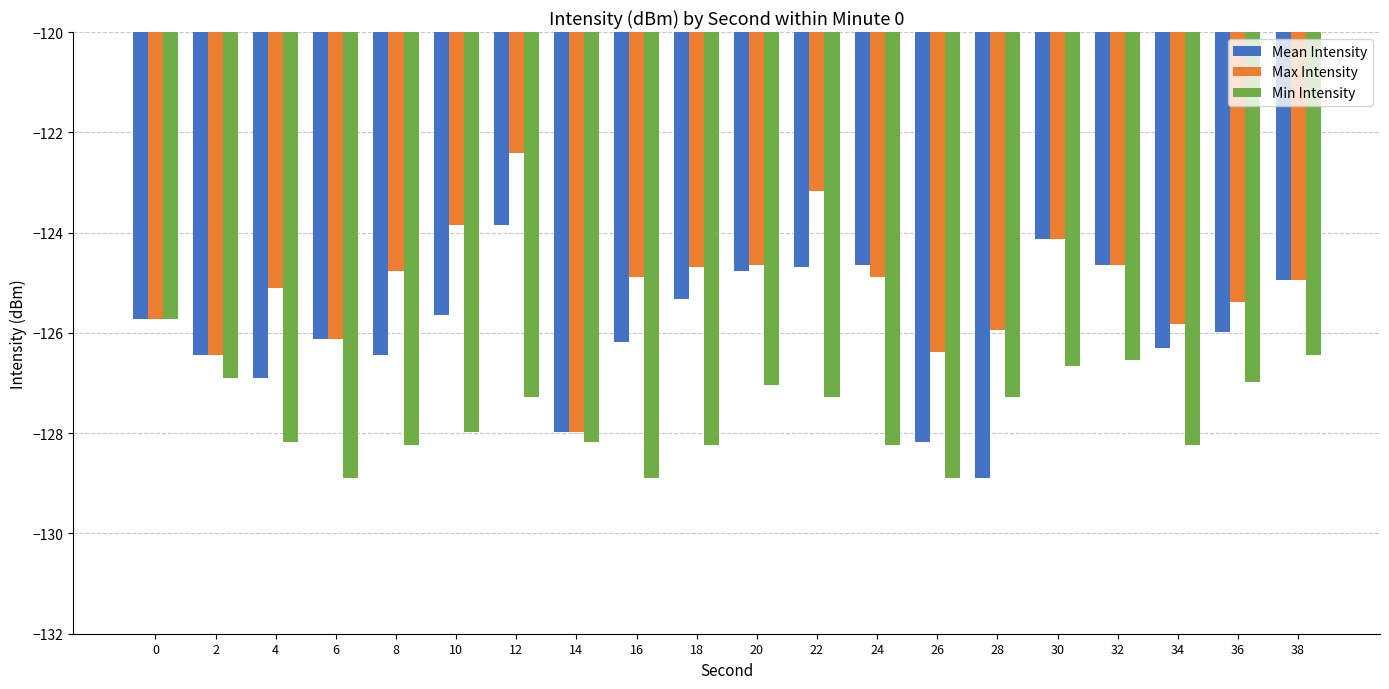

Count the number of data series in this chart.

3